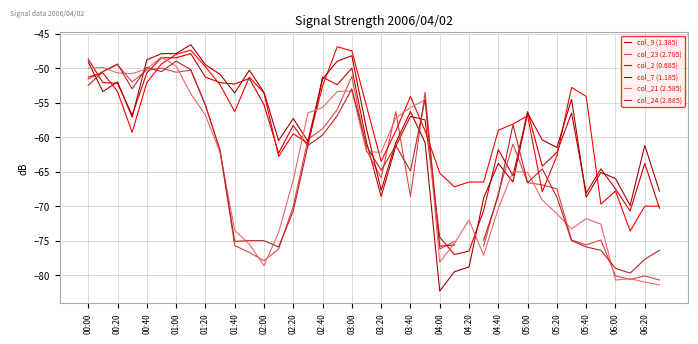

What is the spread (max minus min) of values at 03:00?

11.3